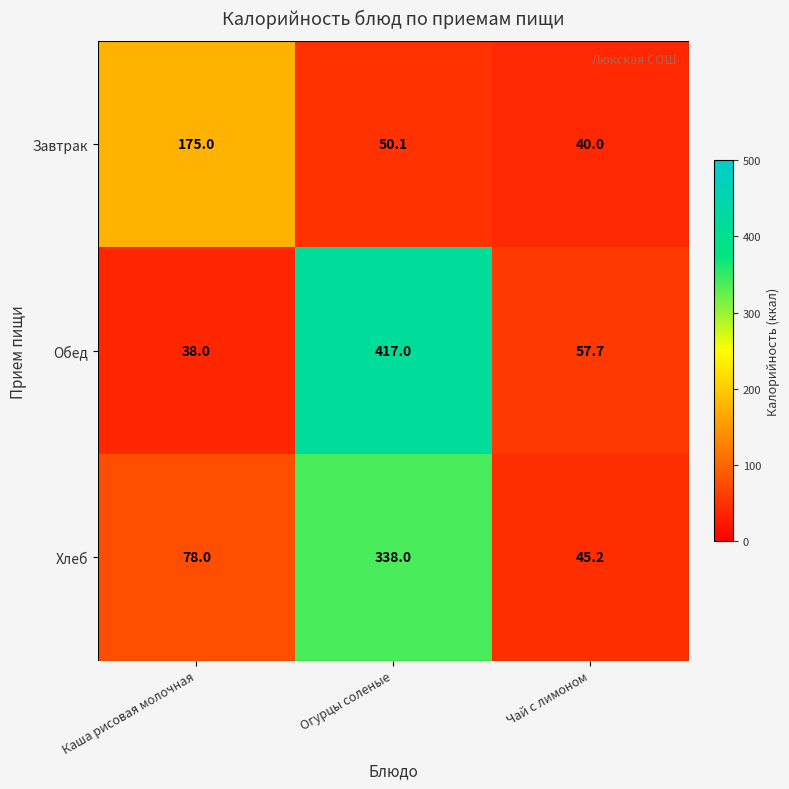

Rank the series by their average value, from highest to lowest.

Обед, Хлеб, Завтрак